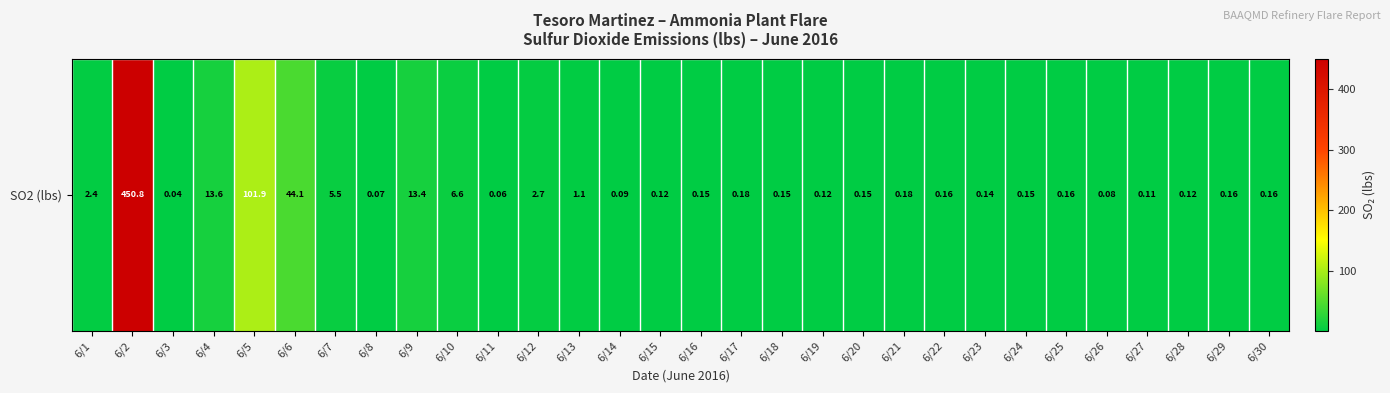

Reading left to right, list all the values displayed in this chart.

2.4	450.8	0.0	13.6	101.9	44.1	5.5	0.1	13.4	6.6	0.1	2.7	1.1	0.1	0.1	0.1	0.2	0.1	0.1	0.2	0.2	0.2	0.1	0.1	0.2	0.1	0.1	0.1	0.2	0.2